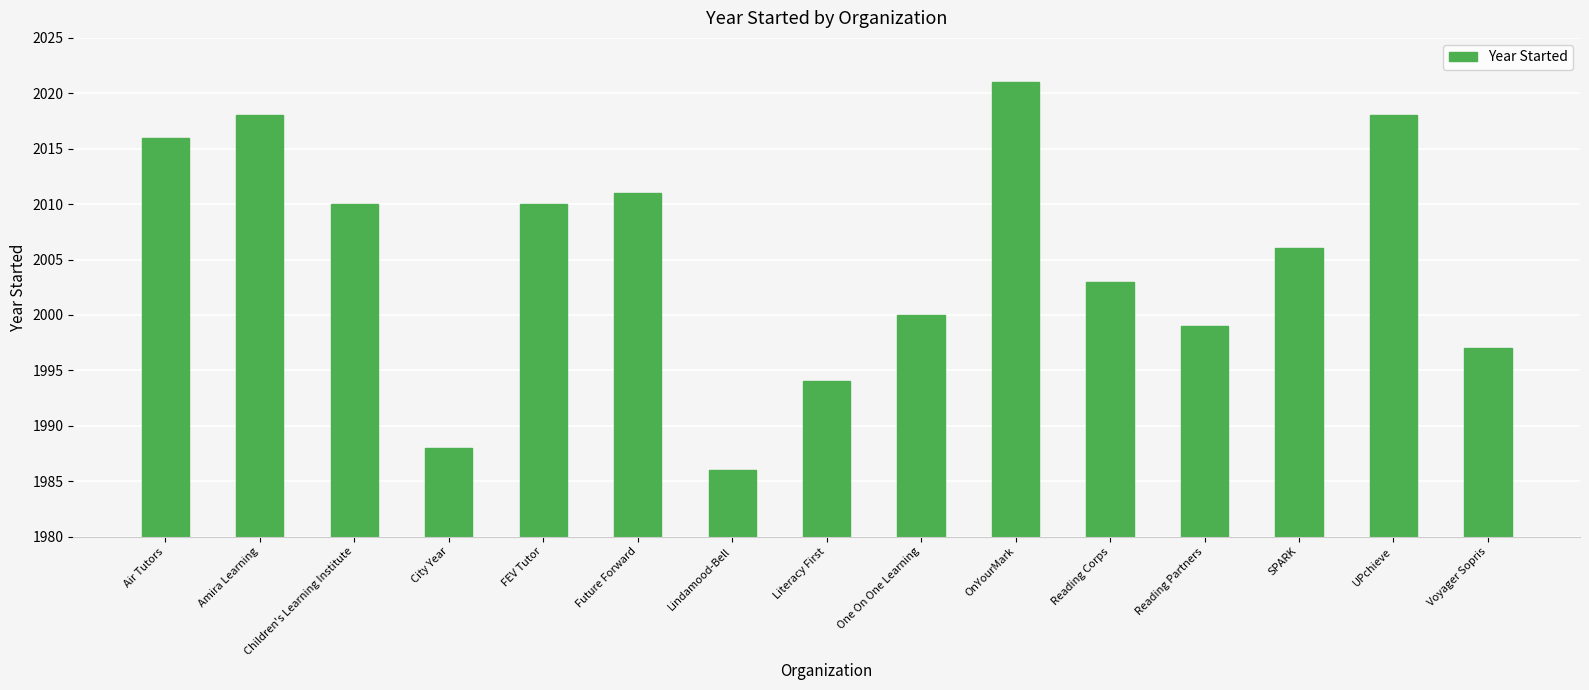

Reading right to left, list all the values displayed in this chart.

1997	2018	2006	1999	2003	2021	2000	1994	1986	2011	2010	1988	2010	2018	2016